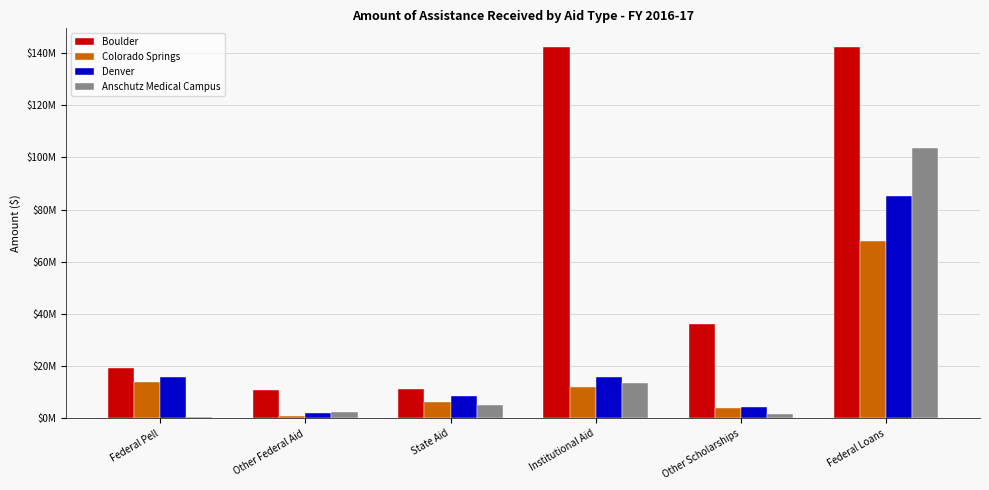

Between State Aid and Federal Loans, which series saw the biggest shift?

Boulder